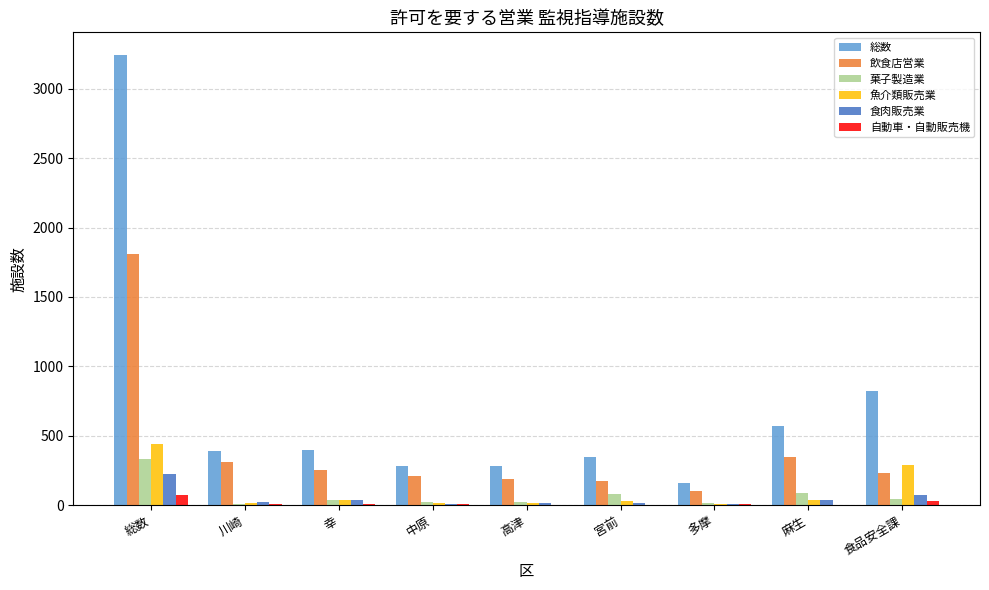

What is the sum of all 飲食店営業 values?

3626